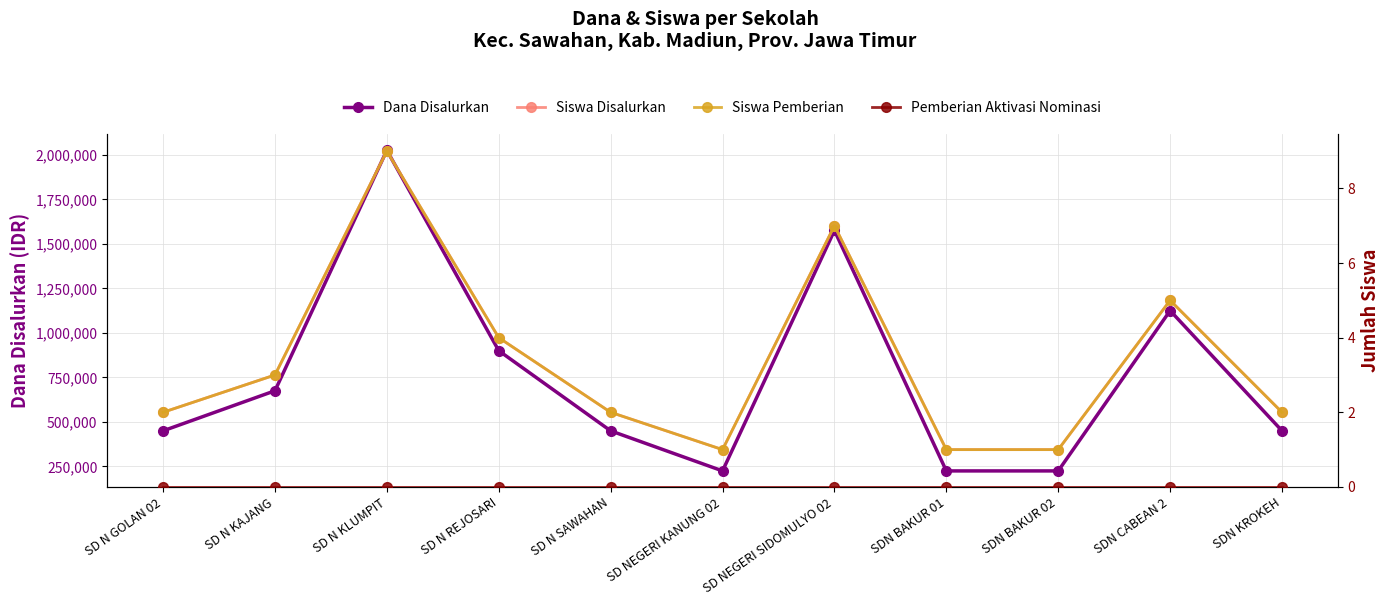

Rank the series at SD N SAWAHAN from highest to lowest value.

Dana Disalurkan, Siswa Disalurkan, Siswa Pemberian, Pemberian Aktivasi Nominasi